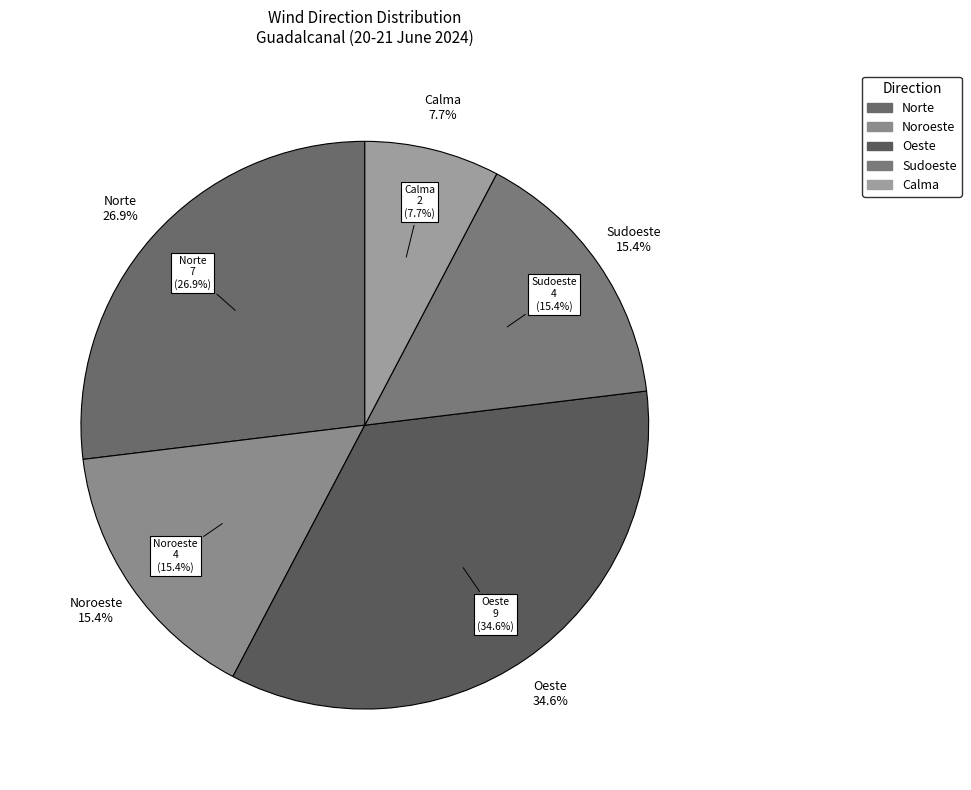

What percentage is the Noroeste slice, to the nearest percent?

15%